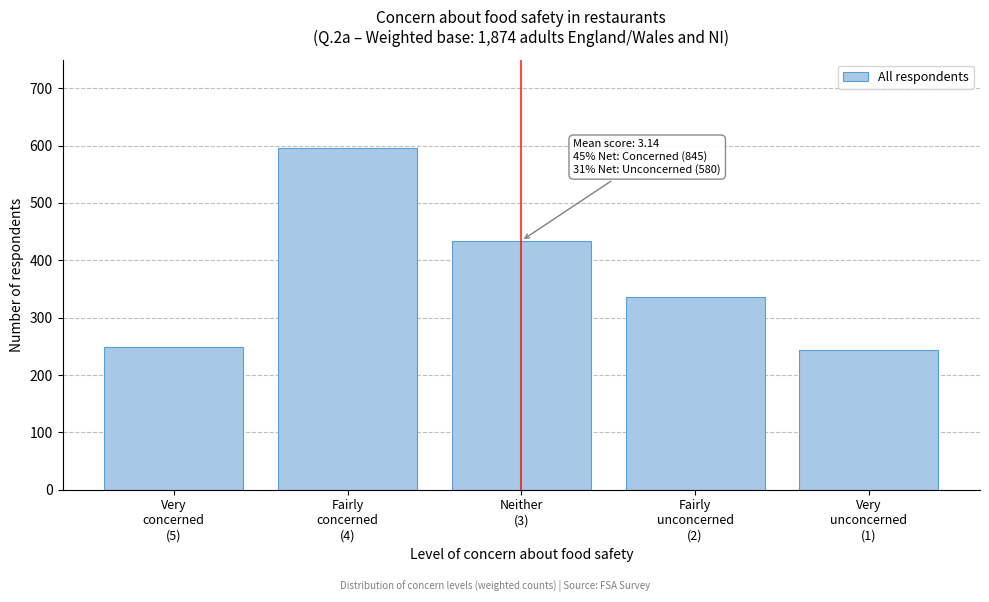

Reading left to right, list all the values displayed in this chart.

249	596	434	336	244